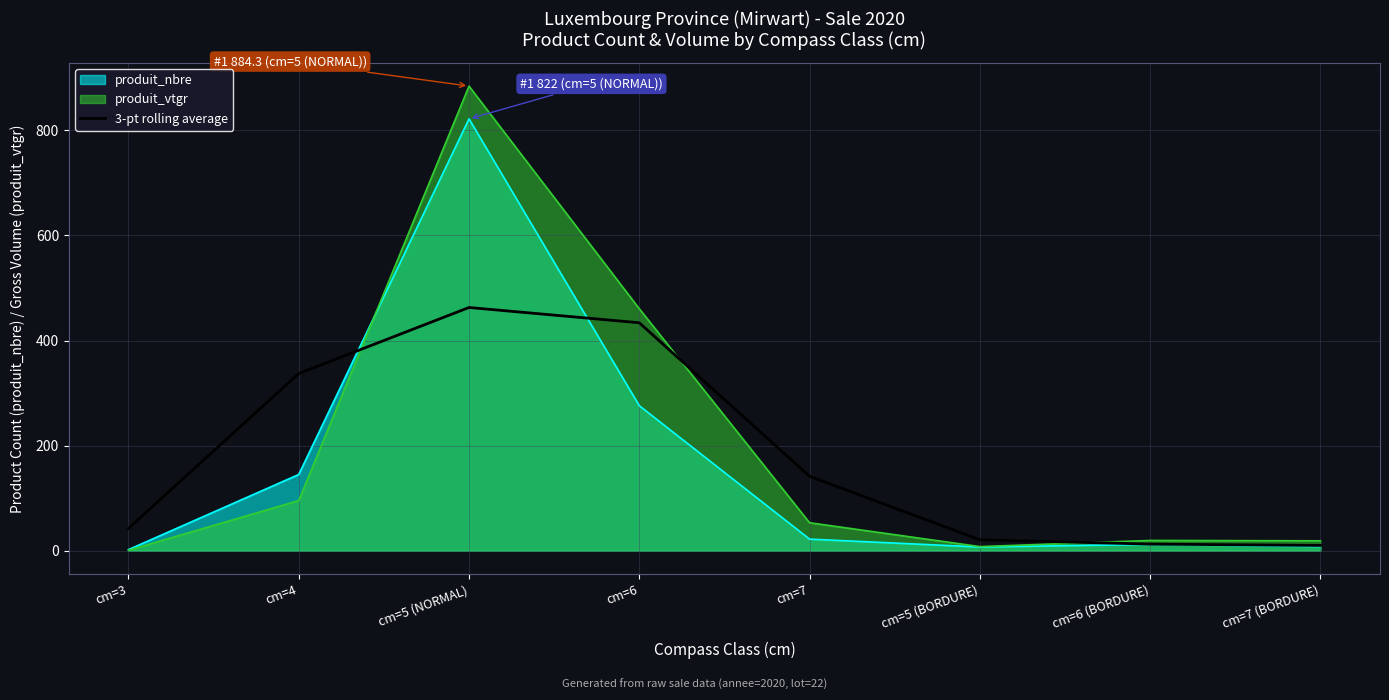

How many interior local peaks (higher than both neighbors) does the data have?

1